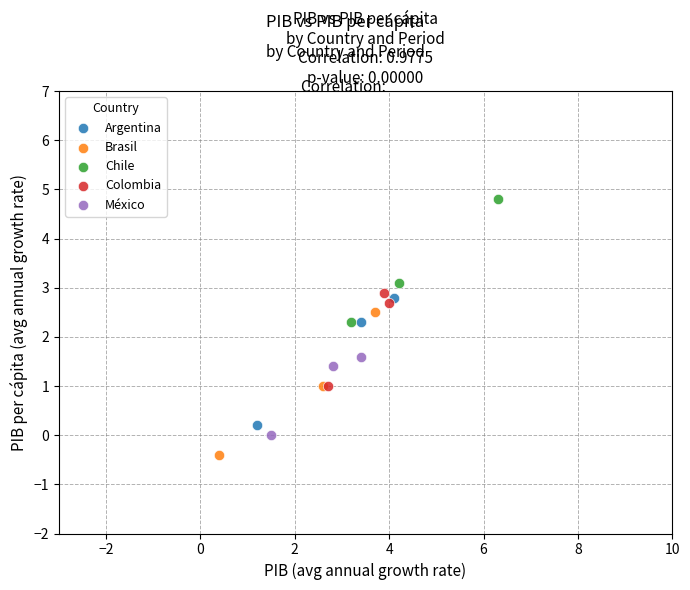

Which series reaches the maximum Y coordinate?

Chile